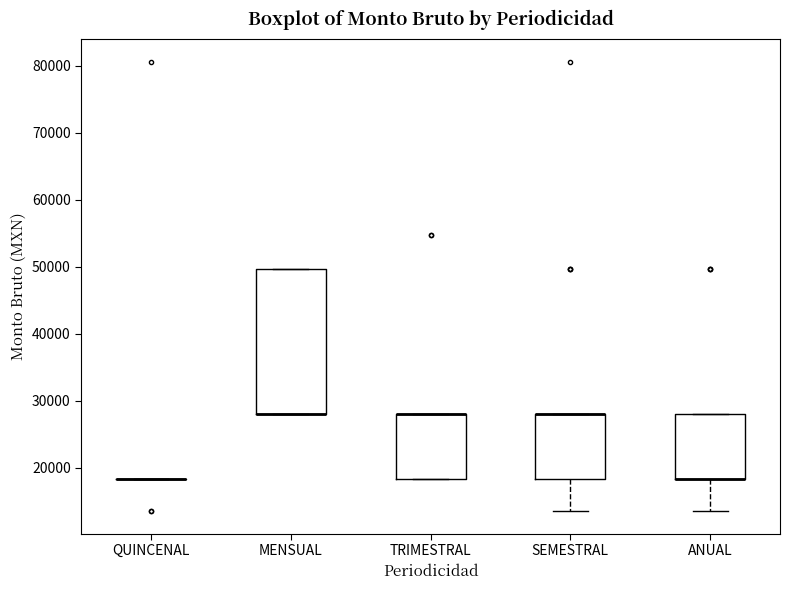

Where does the lower whisker of the box for ANUAL end on the y-axis? The values are not printed on the chart, so give them approximately, as read against the axis.

14000